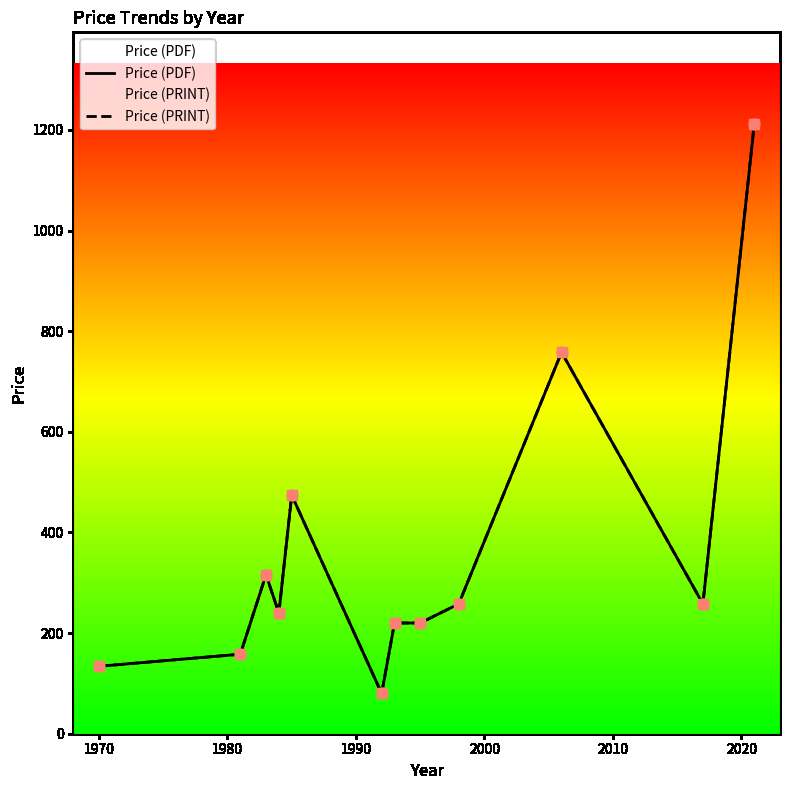

At how many categories does at least one series exceed 521?

2